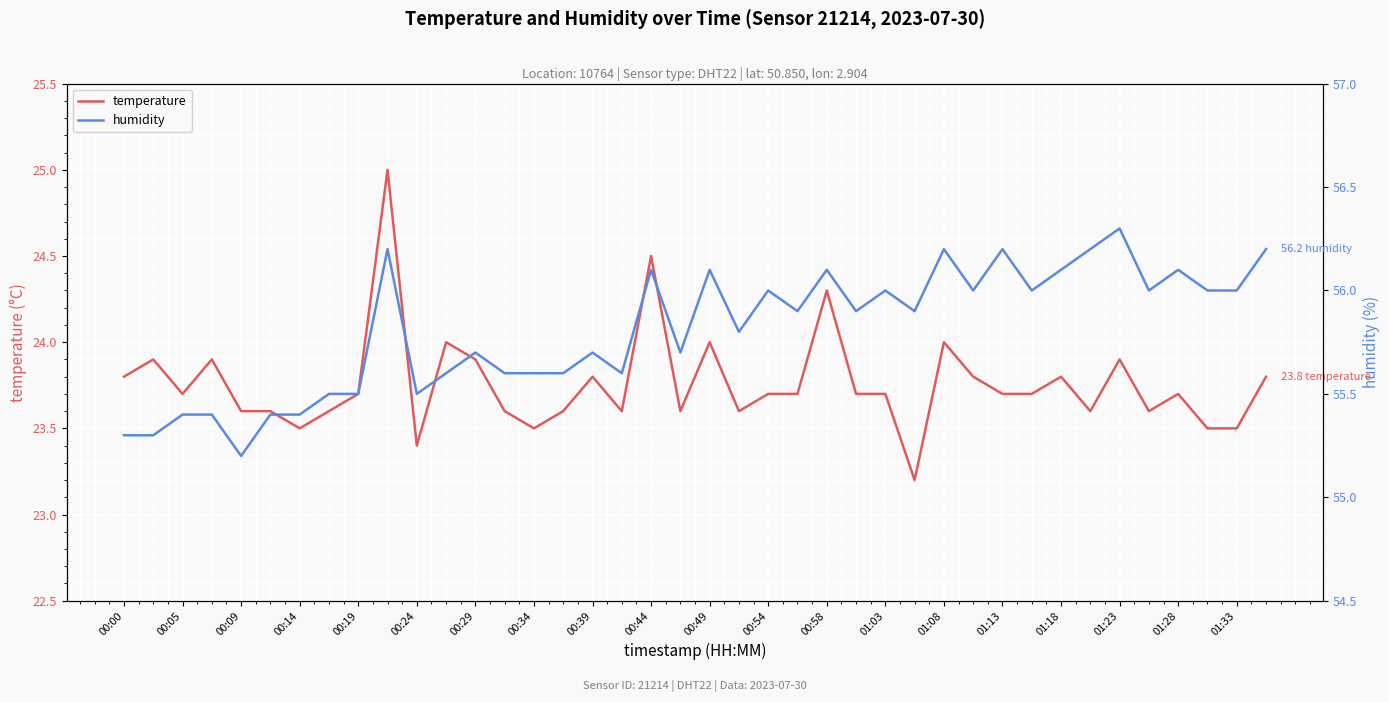

True or false: temperature and humidity cross at least once.

False